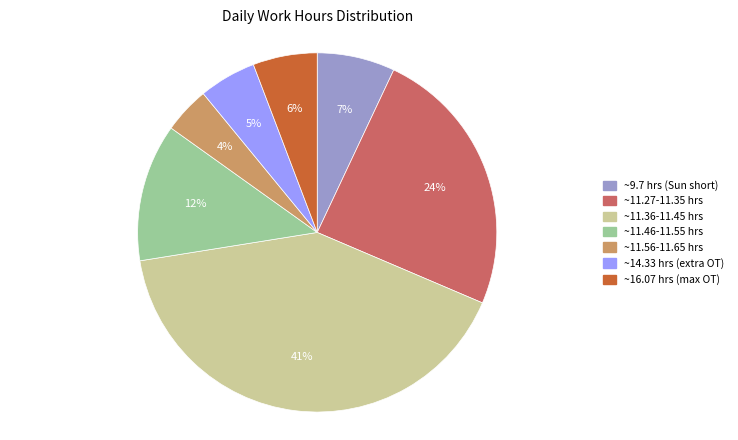

To the nearest percent, what is the difference between the largest and smallest slice percentages?

37%